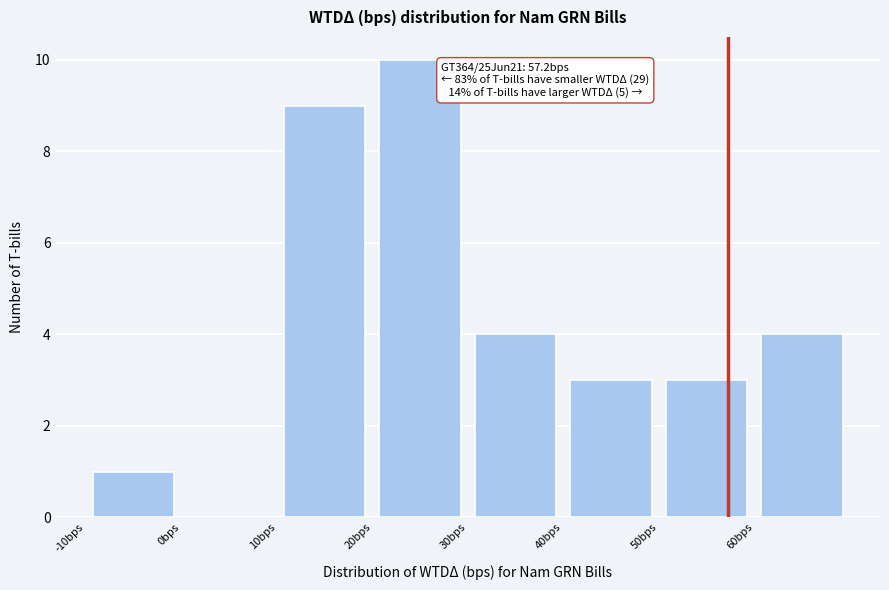

Which range on the x-axis has the tallest bar?

20 to 30